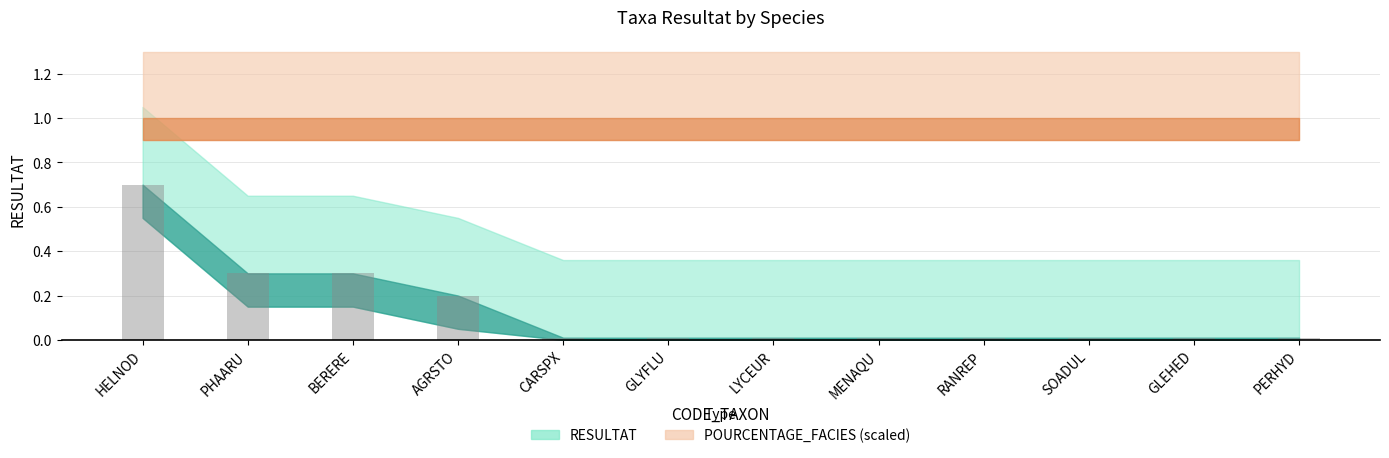

Between CARSPX and HELNOD, which is larger?

HELNOD